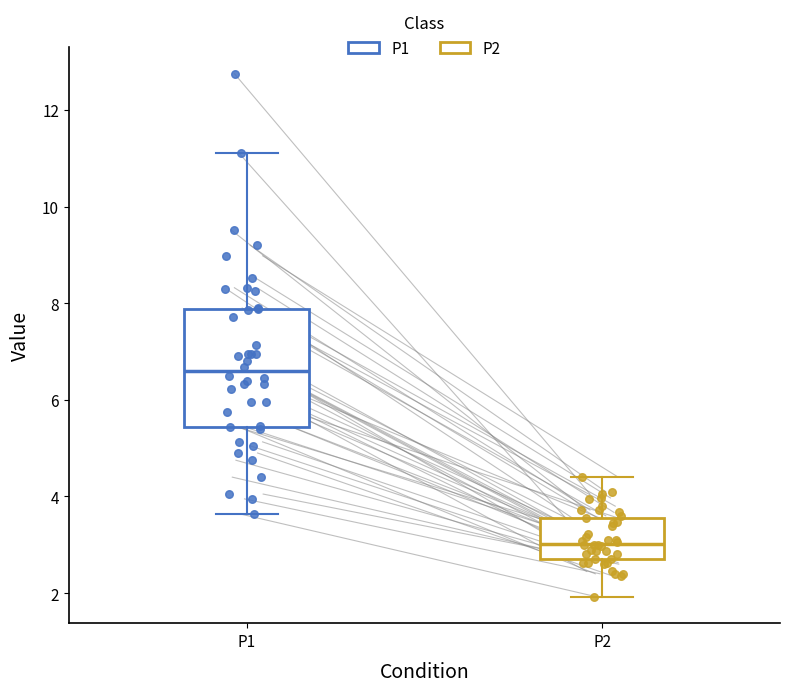

Which box is the tallest, from its lower edge to its upper edge?

P1